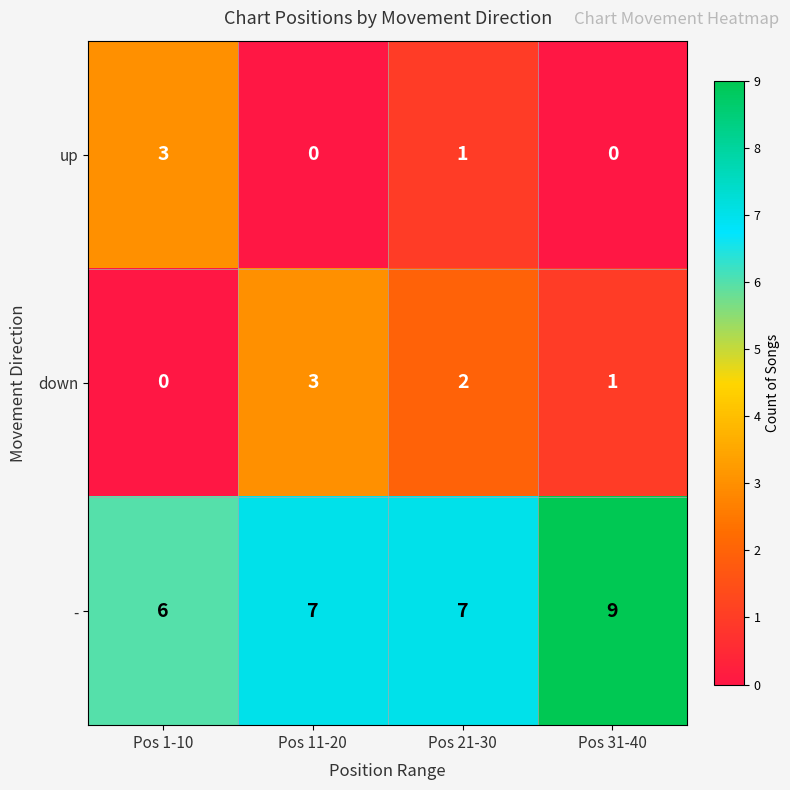

Reading left to right, what are all the values shown in this chart?

up: 3	0	1	0
down: 0	3	2	1
-: 6	7	7	9